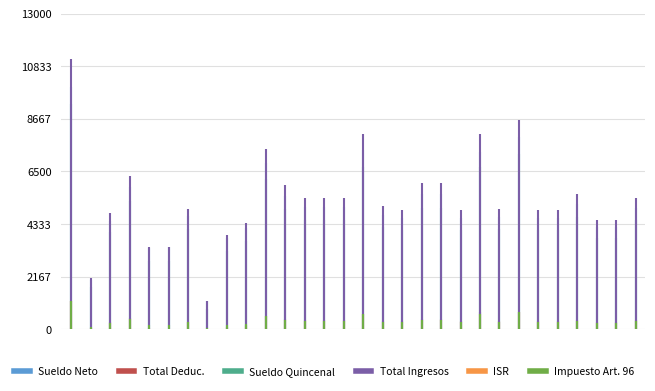

Is it true that ISR equals 260.6 at 1?

False